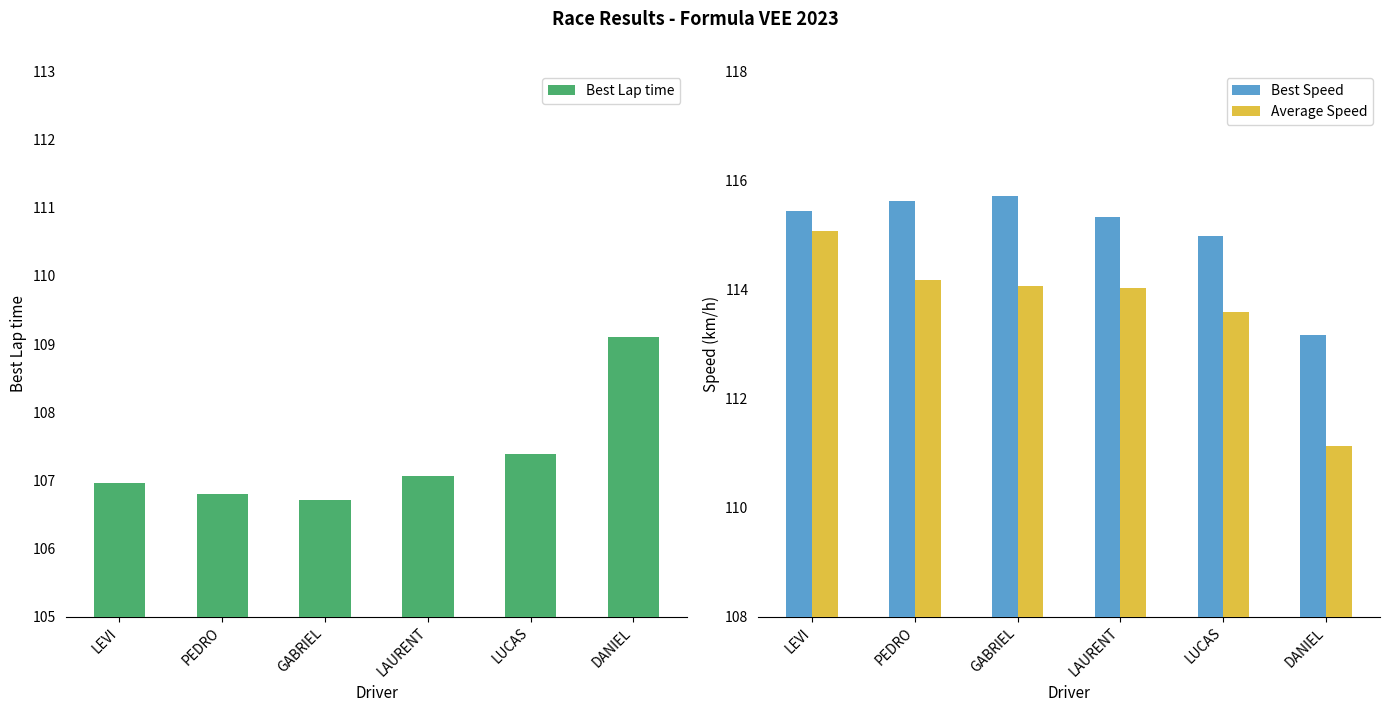

How many data points in Best Speed are above 115?

4